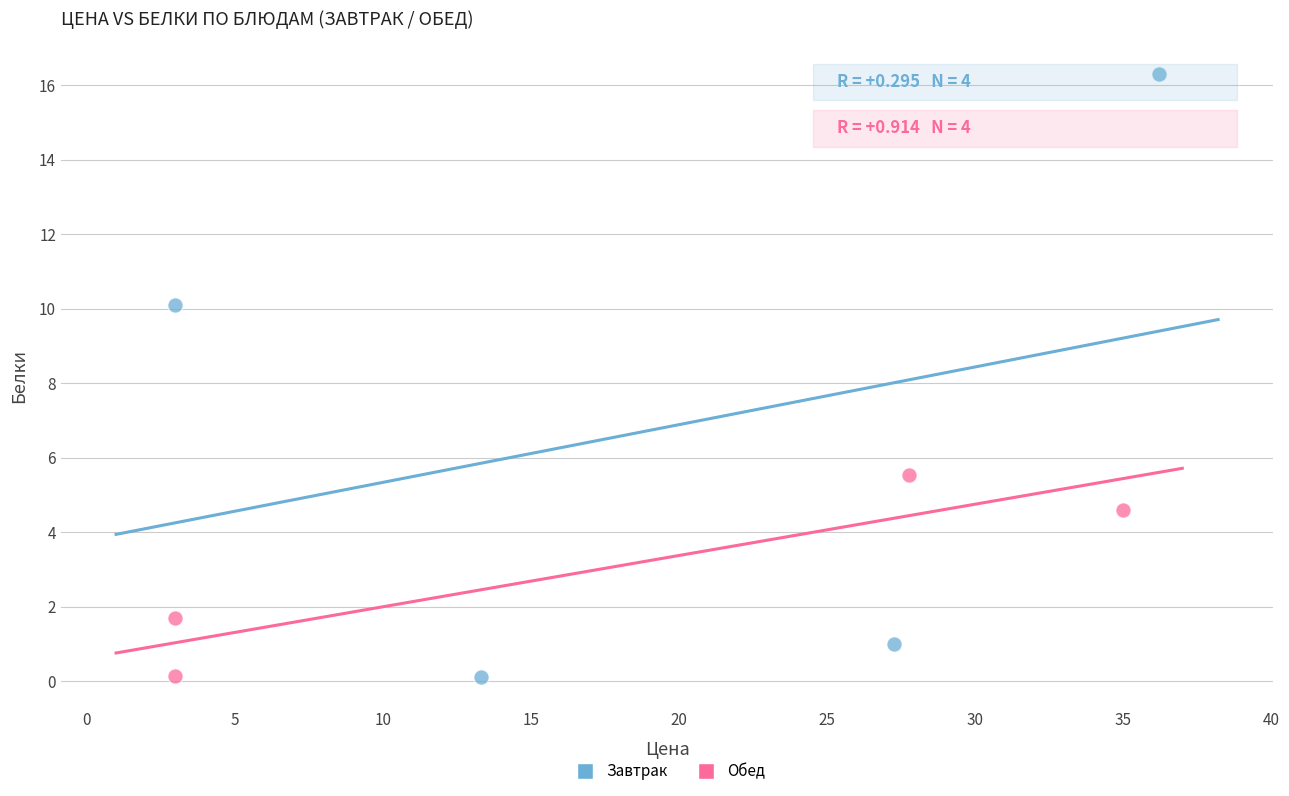

Which series has the largest Y range (max minus min)?

Завтрак